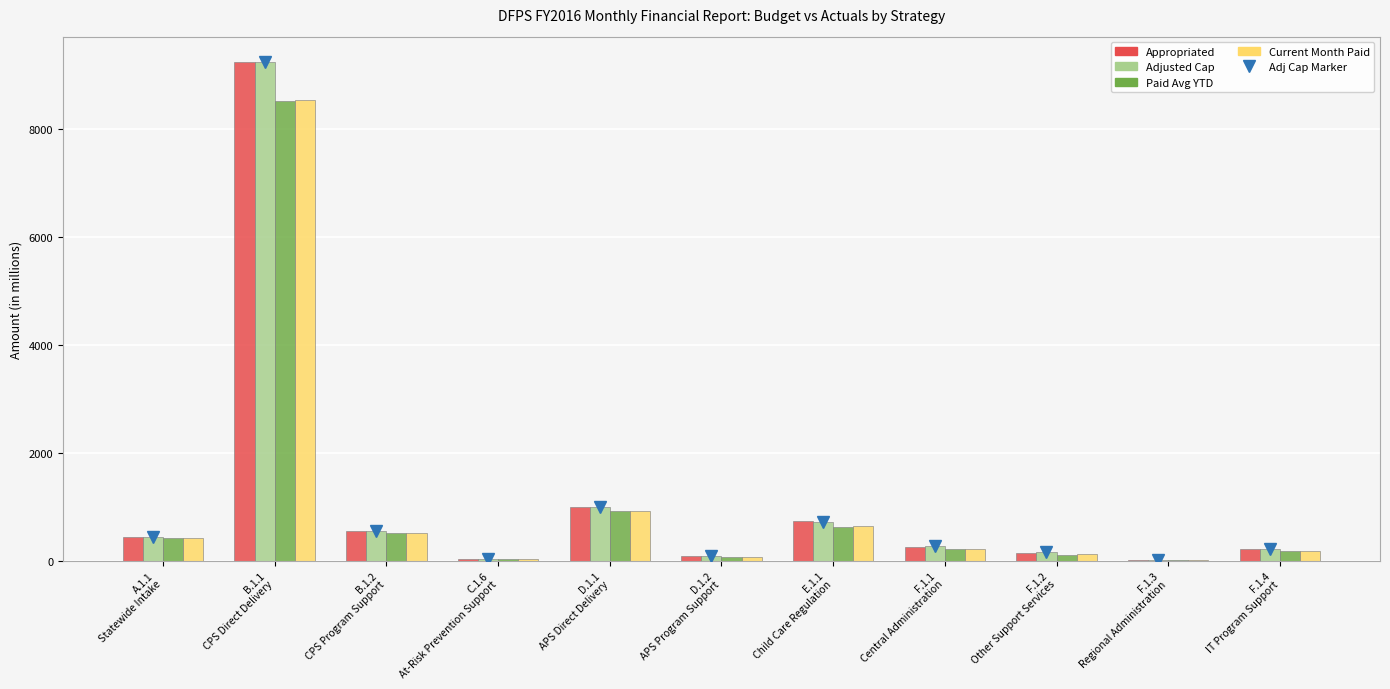

What is the maximum value for Appropriated?

9245.5